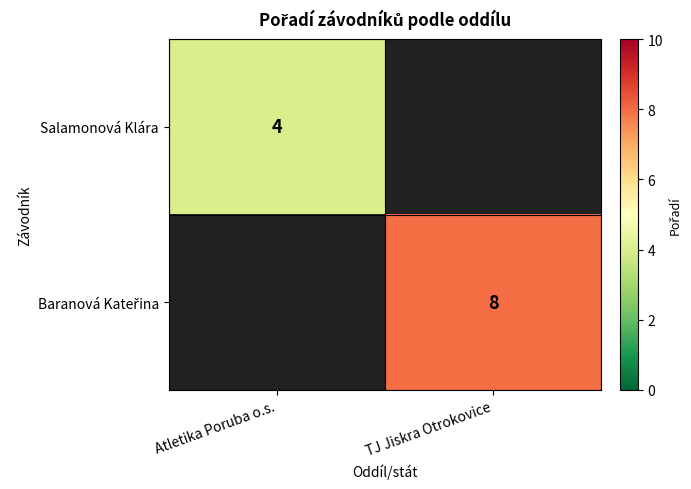

The Salamonová Klára series shows 7 at Atletika Poruba o.s.. True or false?

False